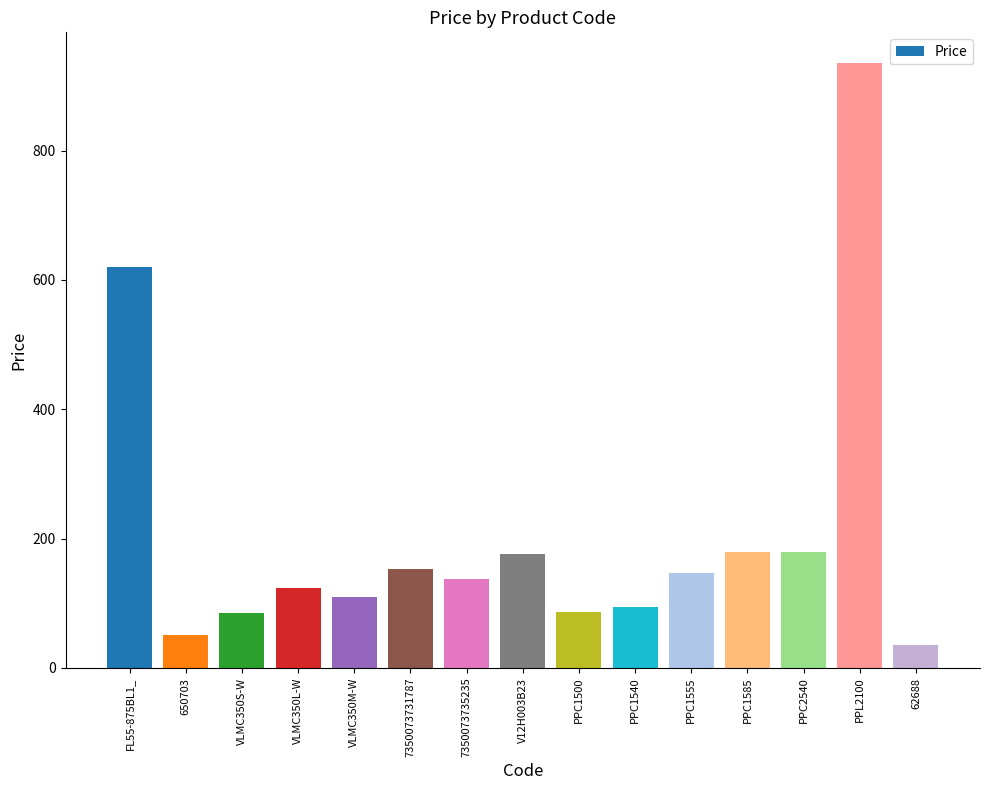

Between VLMC350S-W and PPC1585, which is larger?

PPC1585